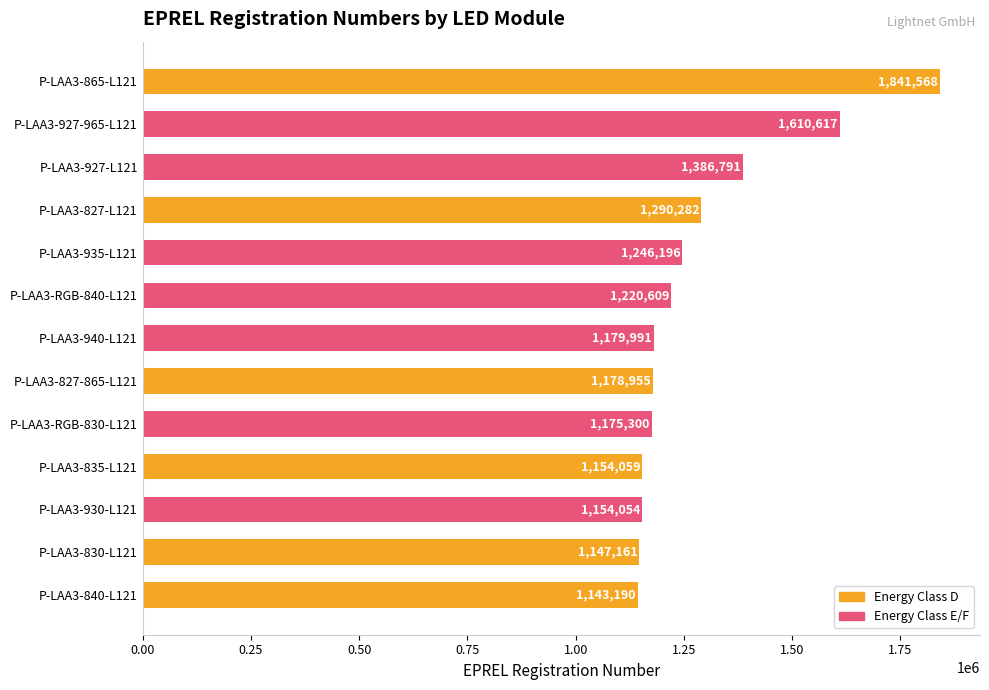

Between P-LAA3-927-L121 and P-LAA3-RGB-840-L121, which is larger?

P-LAA3-927-L121